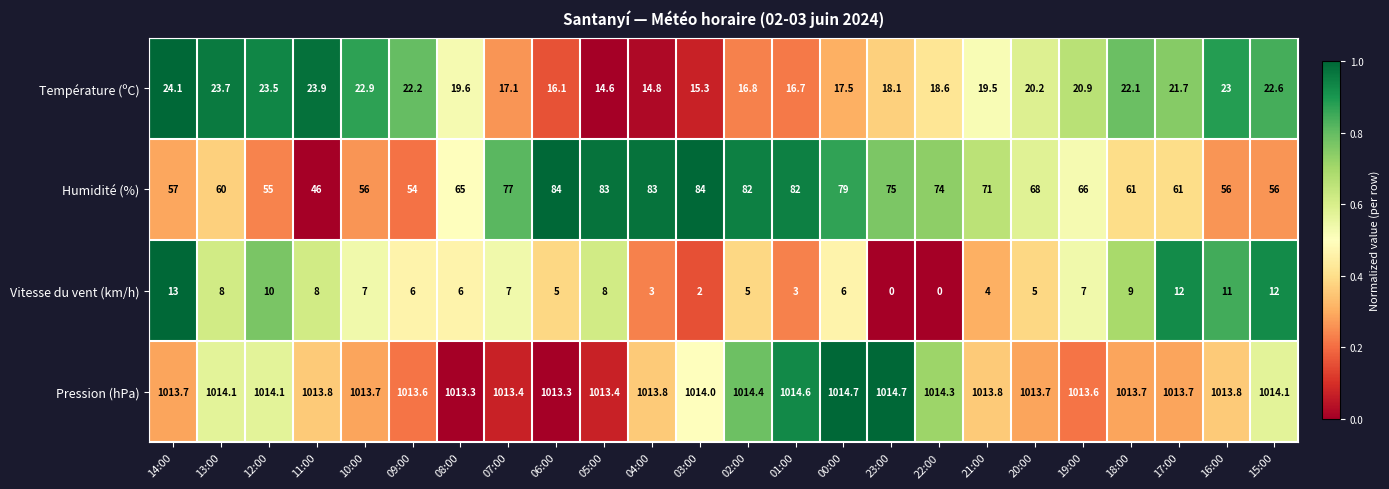

The Vitesse du vent (km/h) series shows 7.0 at 10:00. True or false?

True